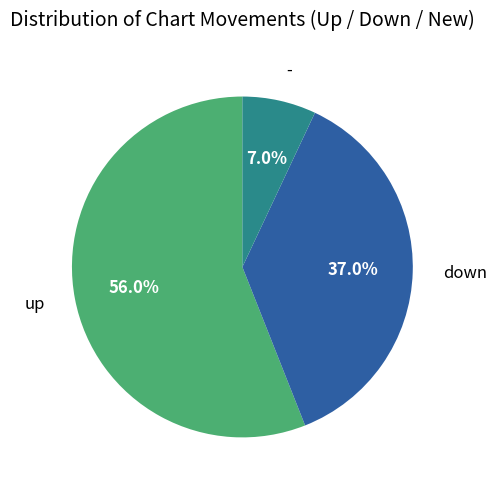

The down slice represents 37% of the pie. True or false?

True